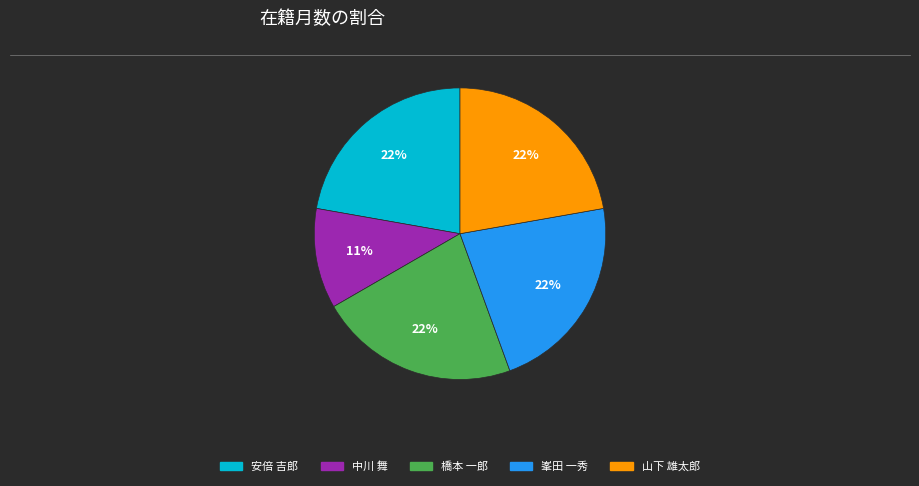

To the nearest percent, what portion does 橋本 一郎 represent?

22%